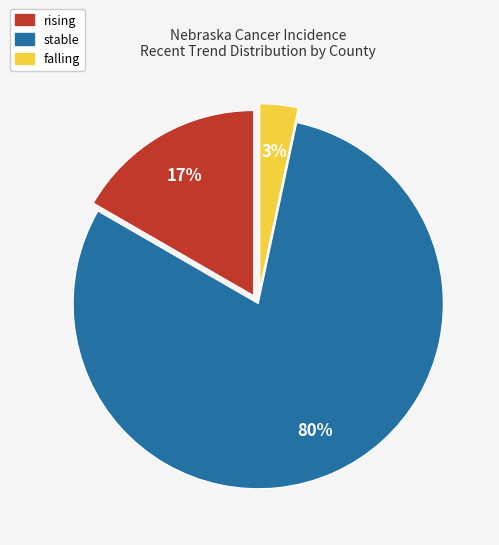

Is there any slice that represents more than half of the pie?

Yes